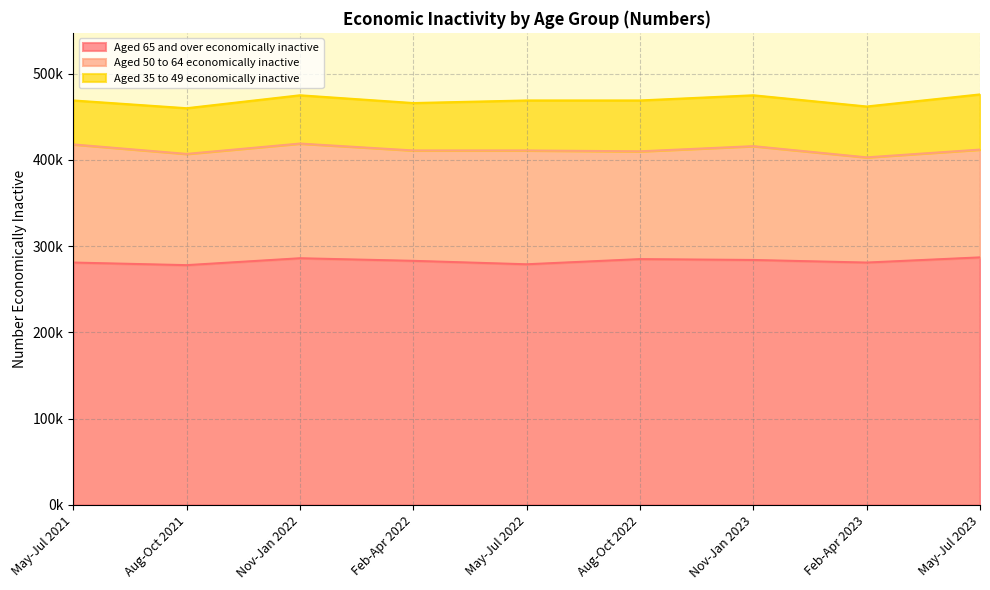

The Aged 65 and over economically inactive series shows 74544 at Nov-Jan 2022. True or false?

False